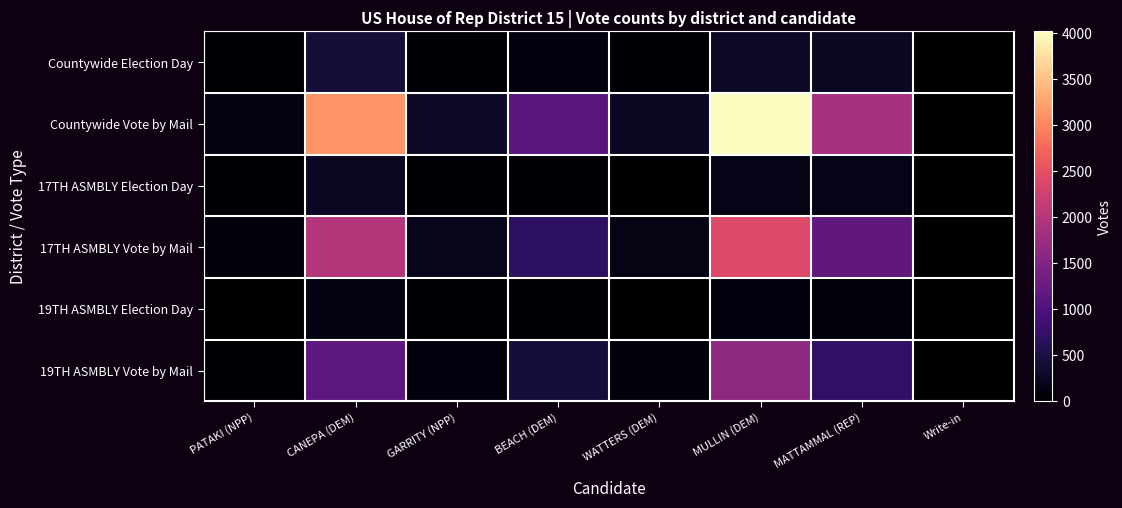

Which series changed the most between GARRITY (NPP) and BEACH (DEM)?

Countywide Vote by Mail